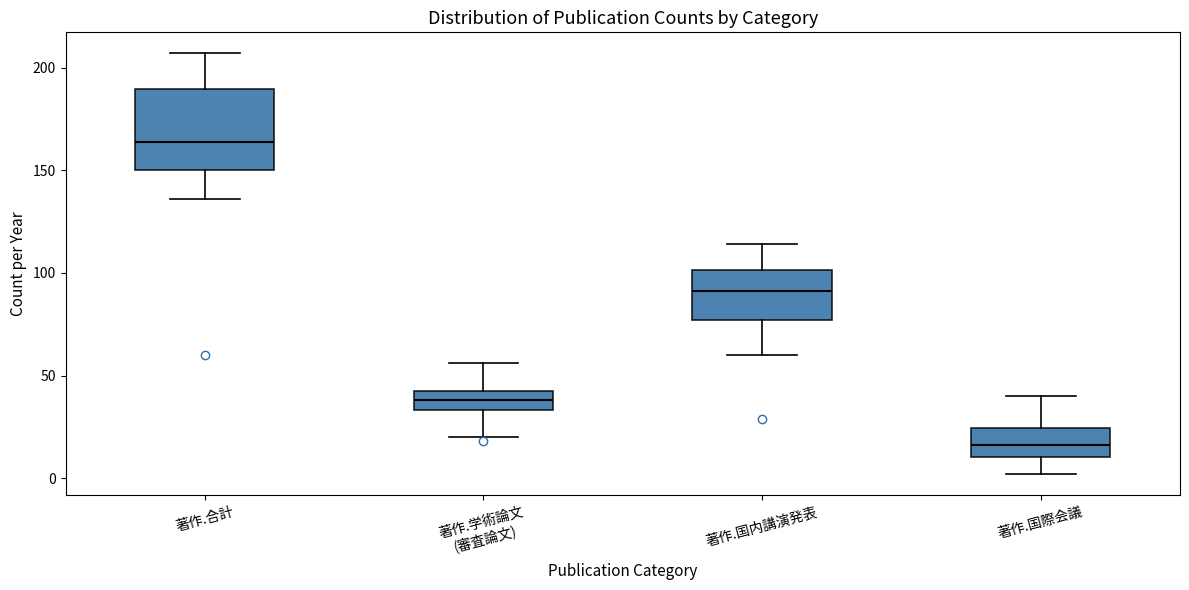

Which box has the highest median line?

著作.合計